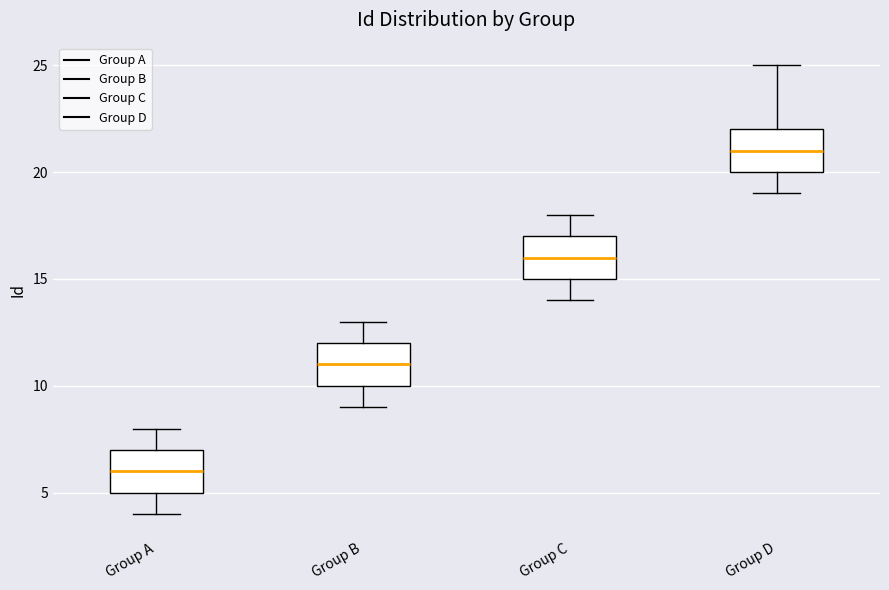

Where does the median line of the box for Group C sit on the y-axis? The values are not printed on the chart, so give them approximately, as read against the axis.

16